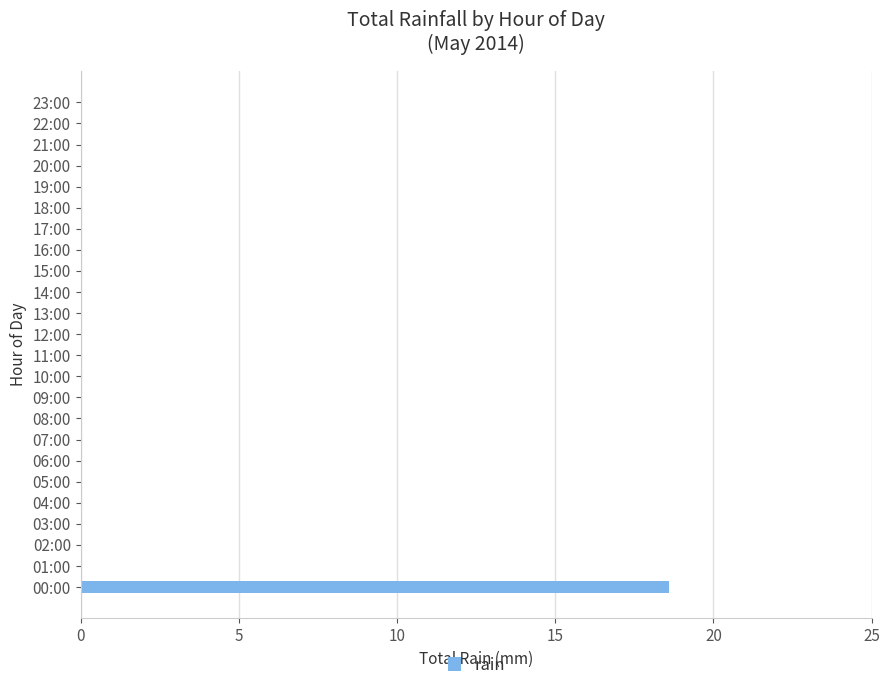

What is the change in value from 00:00 to 22:00?

-18.6